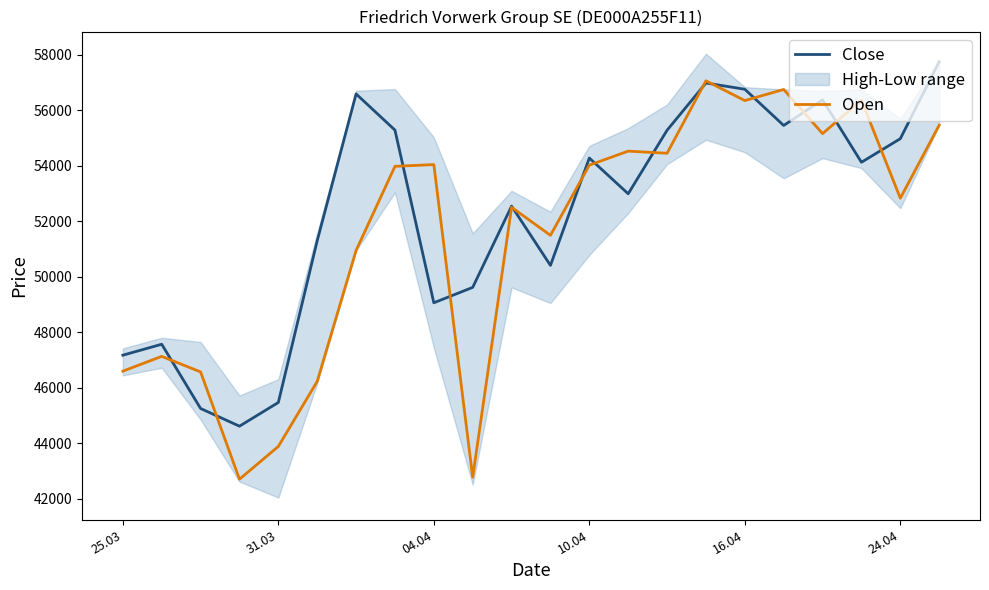

What is the minimum value for Open?

42696